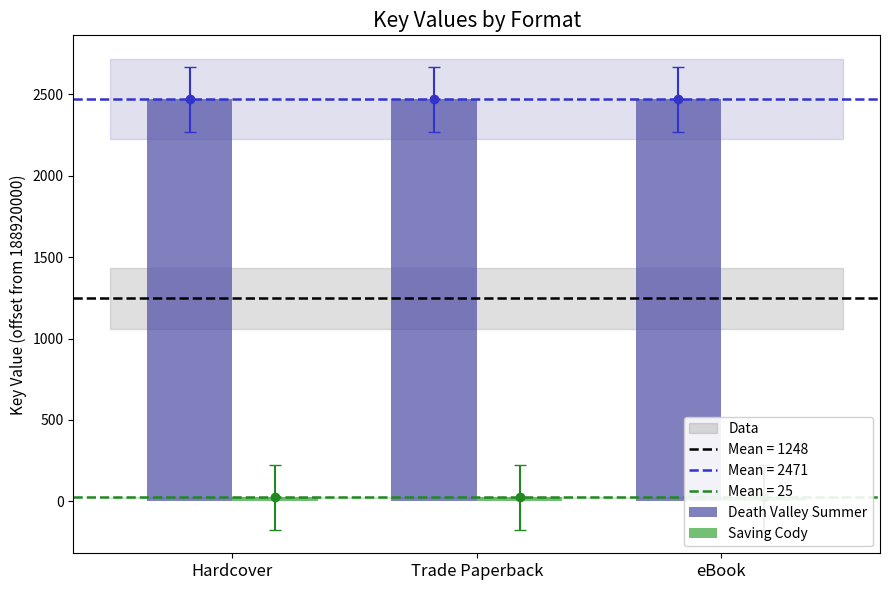

Reading right to left, extract all data points from this chart.

Death Valley Summer: 2471	2471	2471
Saving Cody: 25	25	25